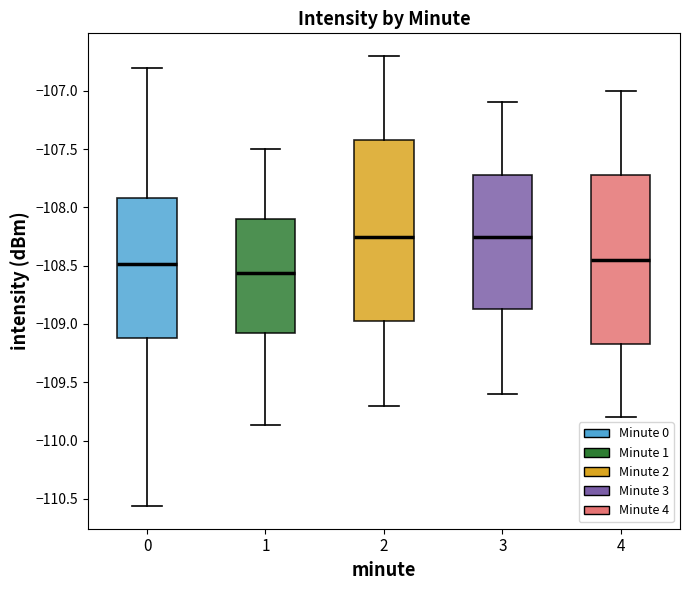

Which box is the tallest, from its lower edge to its upper edge?

2